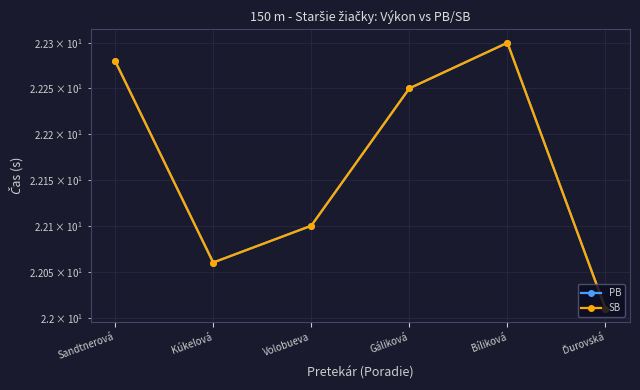

Which series changed the most between Sandtnerová and Kúkelová?

PB